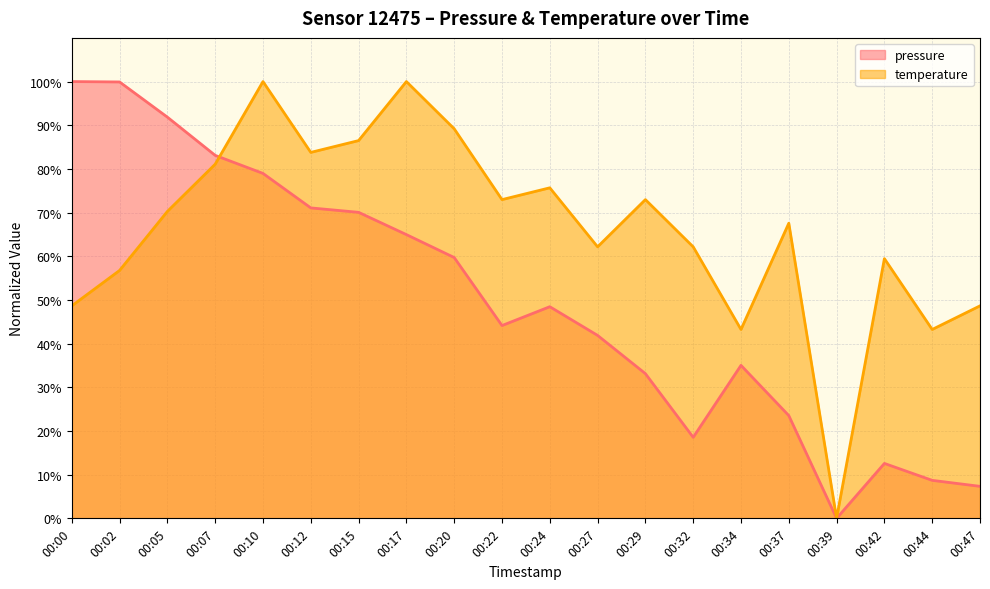

The value of temperature at 00:05 is 70.3. True or false?

True